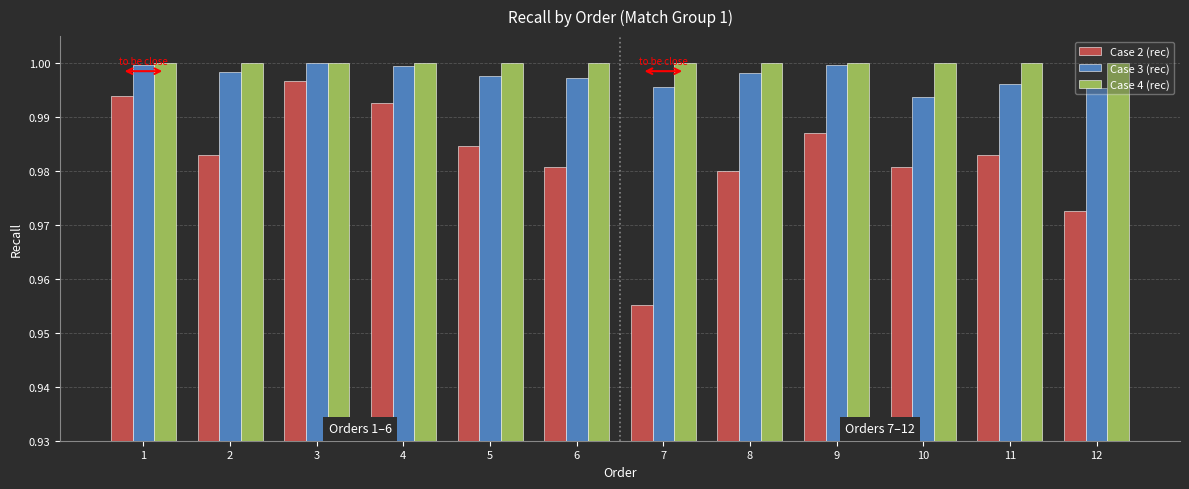

What is the sum of the Case 4 (rec) values at 7 and 9?

2.0